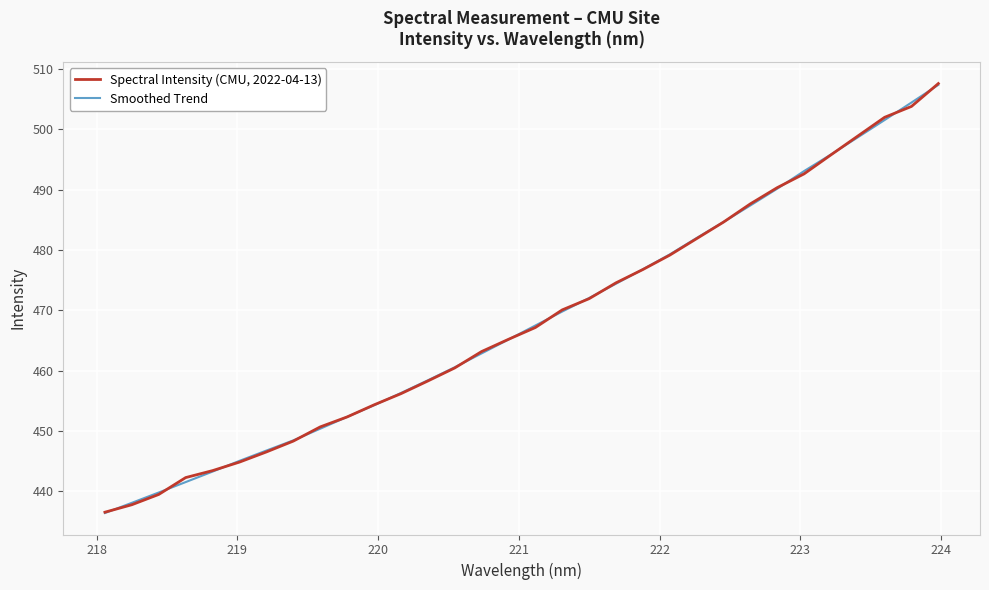

Does the chart display data point markers on the line(s)?

No